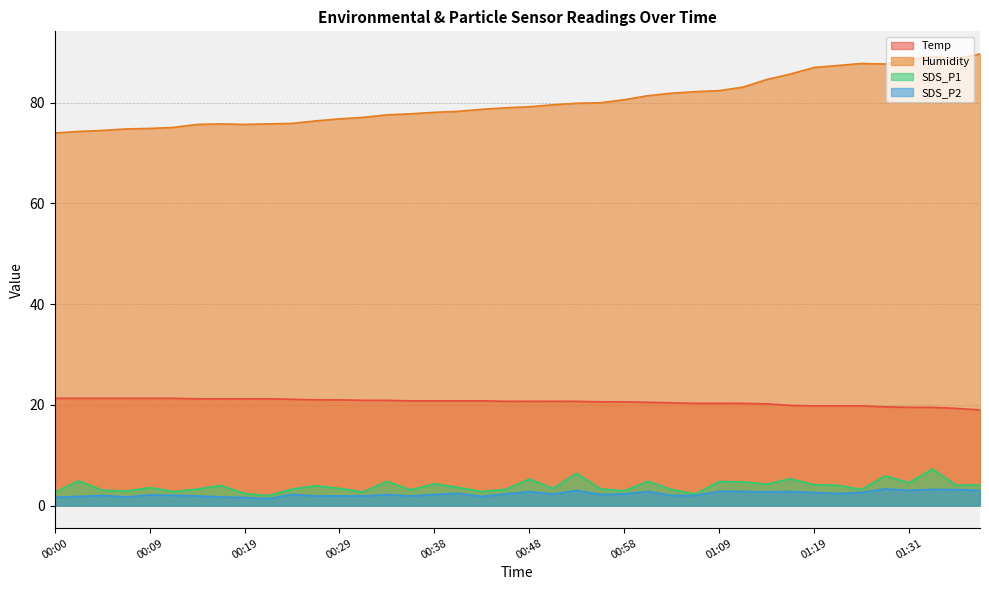

Between 00:09 and 00:56, which series saw the biggest shift?

Humidity